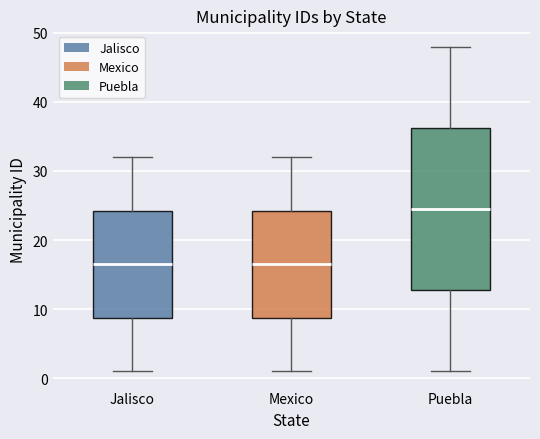

Comparing the boxes themselves (not the whiskers), which one is the tallest?

Puebla